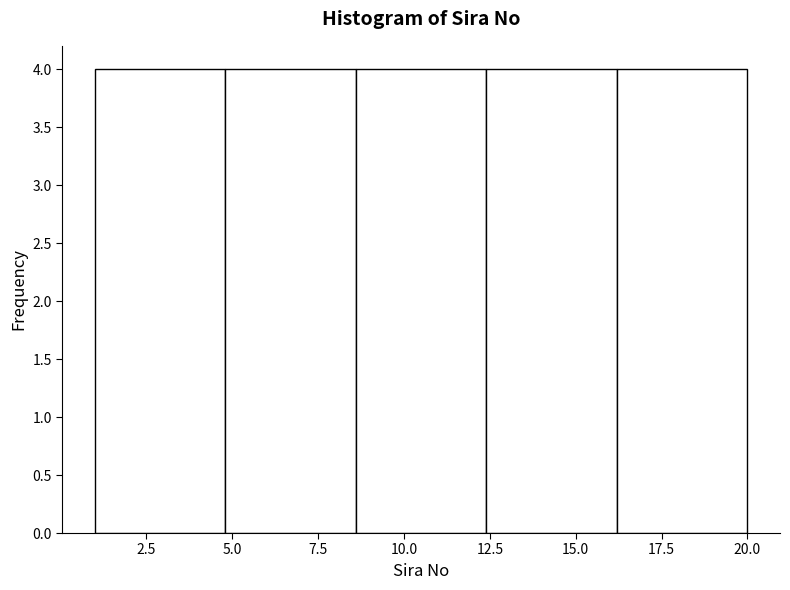

Reading left to right, list every bar in this chart as the range it spans on the x-axis followed by its height. Neither the bar edges nor the heights are printed on the chart, so give them approximately, as read against the axes.

1.0 to 4.8: 4
4.8 to 8.6: 4
8.6 to 12.4: 4
12.4 to 16.2: 4
16.2 to 20.0: 4